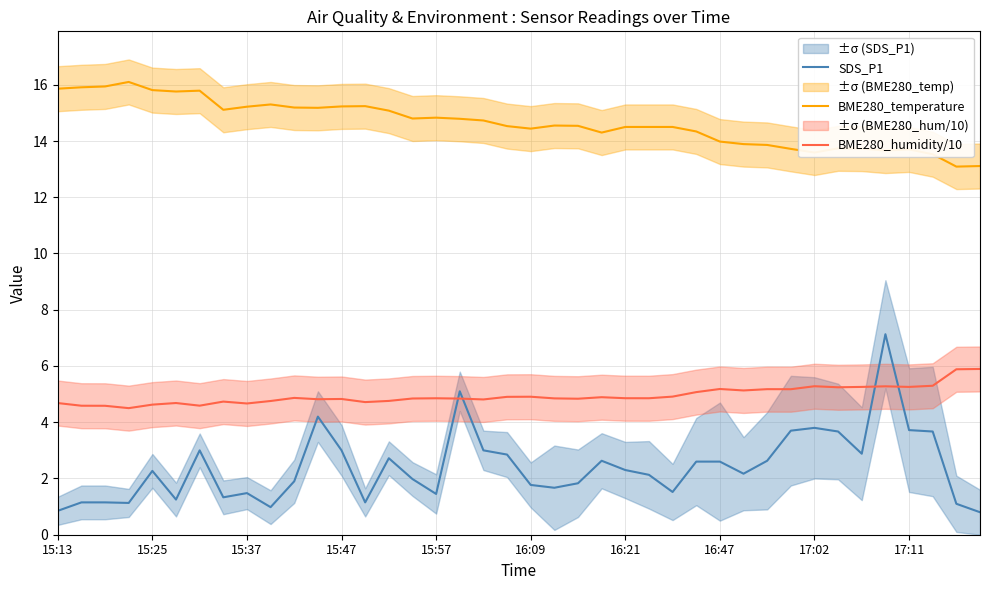

True or false: SDS_P1 and BME280_temperature cross at least once.

False